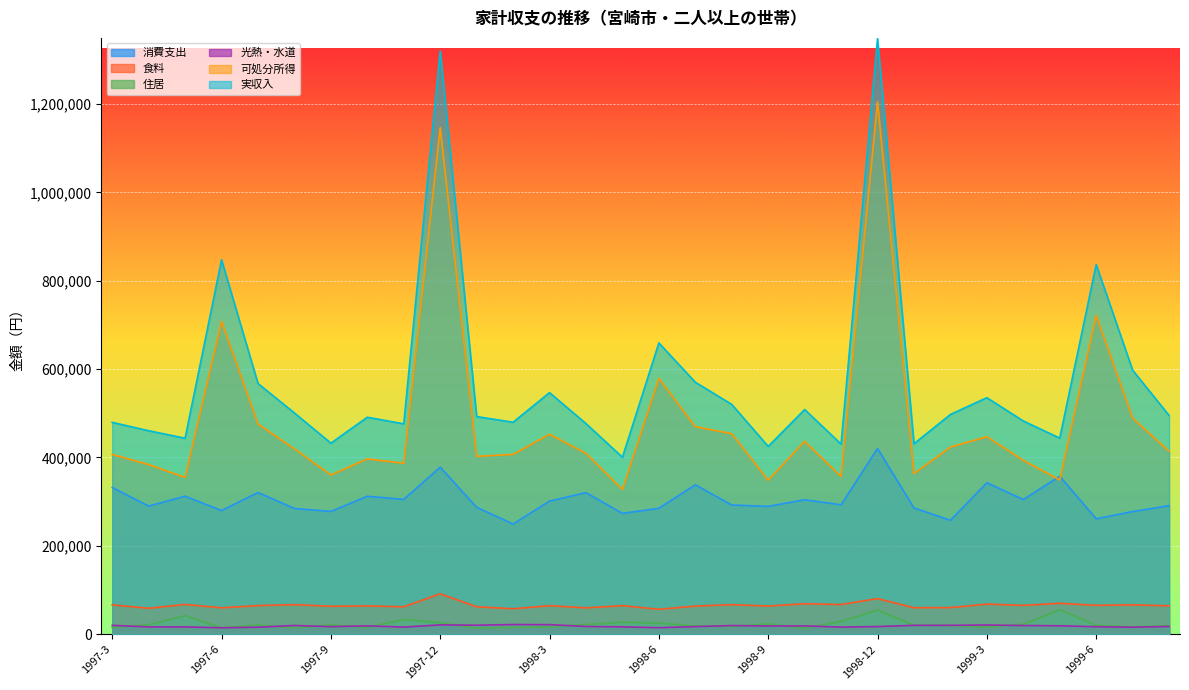

Which category has the highest value in the 住居 series?

1999-5